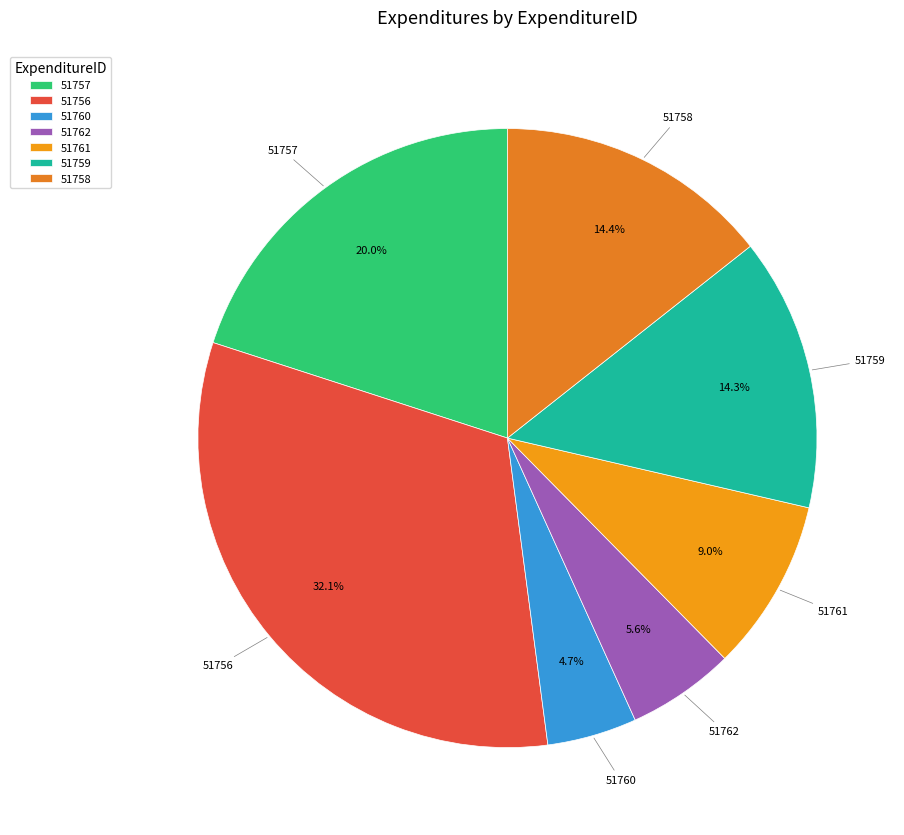

True or false: 51762 accounts for 6% of the total.

True